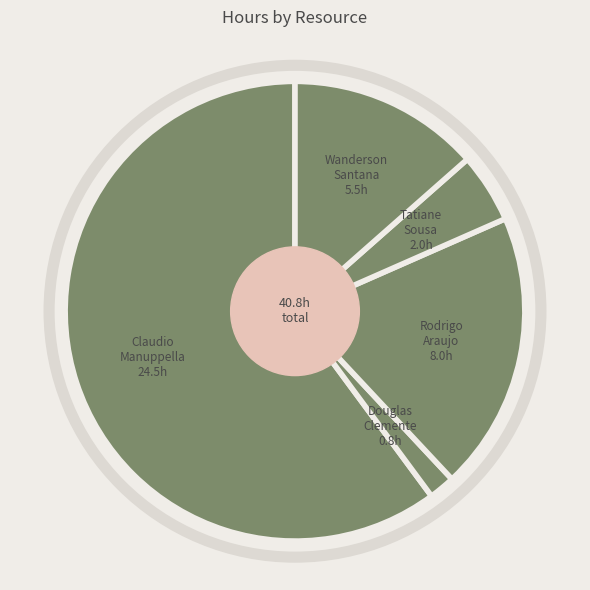

Approximately how many times larger is the value at Claudio Manuppella compared to Tatiane Sousa?

12.2